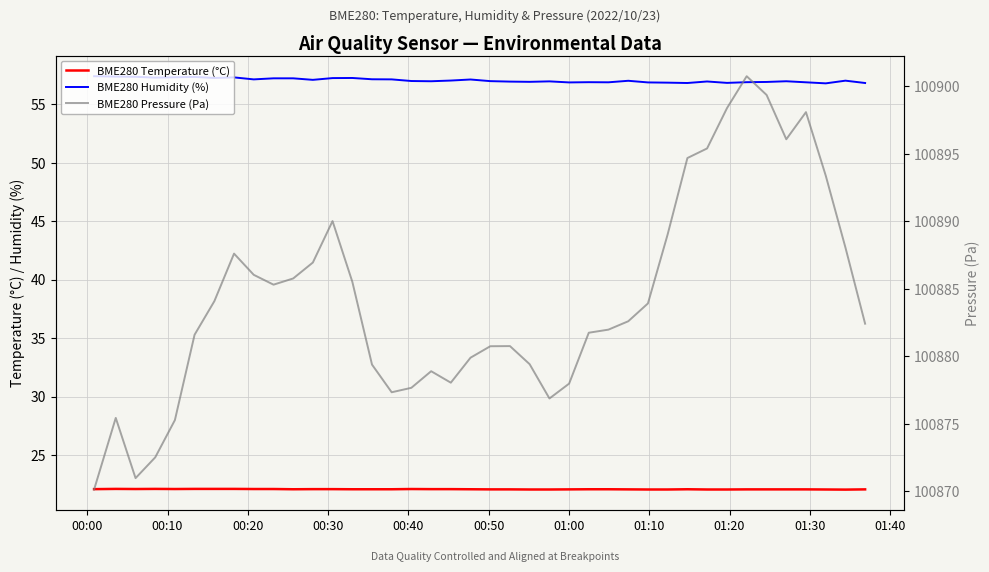

At which label does BME280 Pressure (Pa) reach its minimum?

00:00